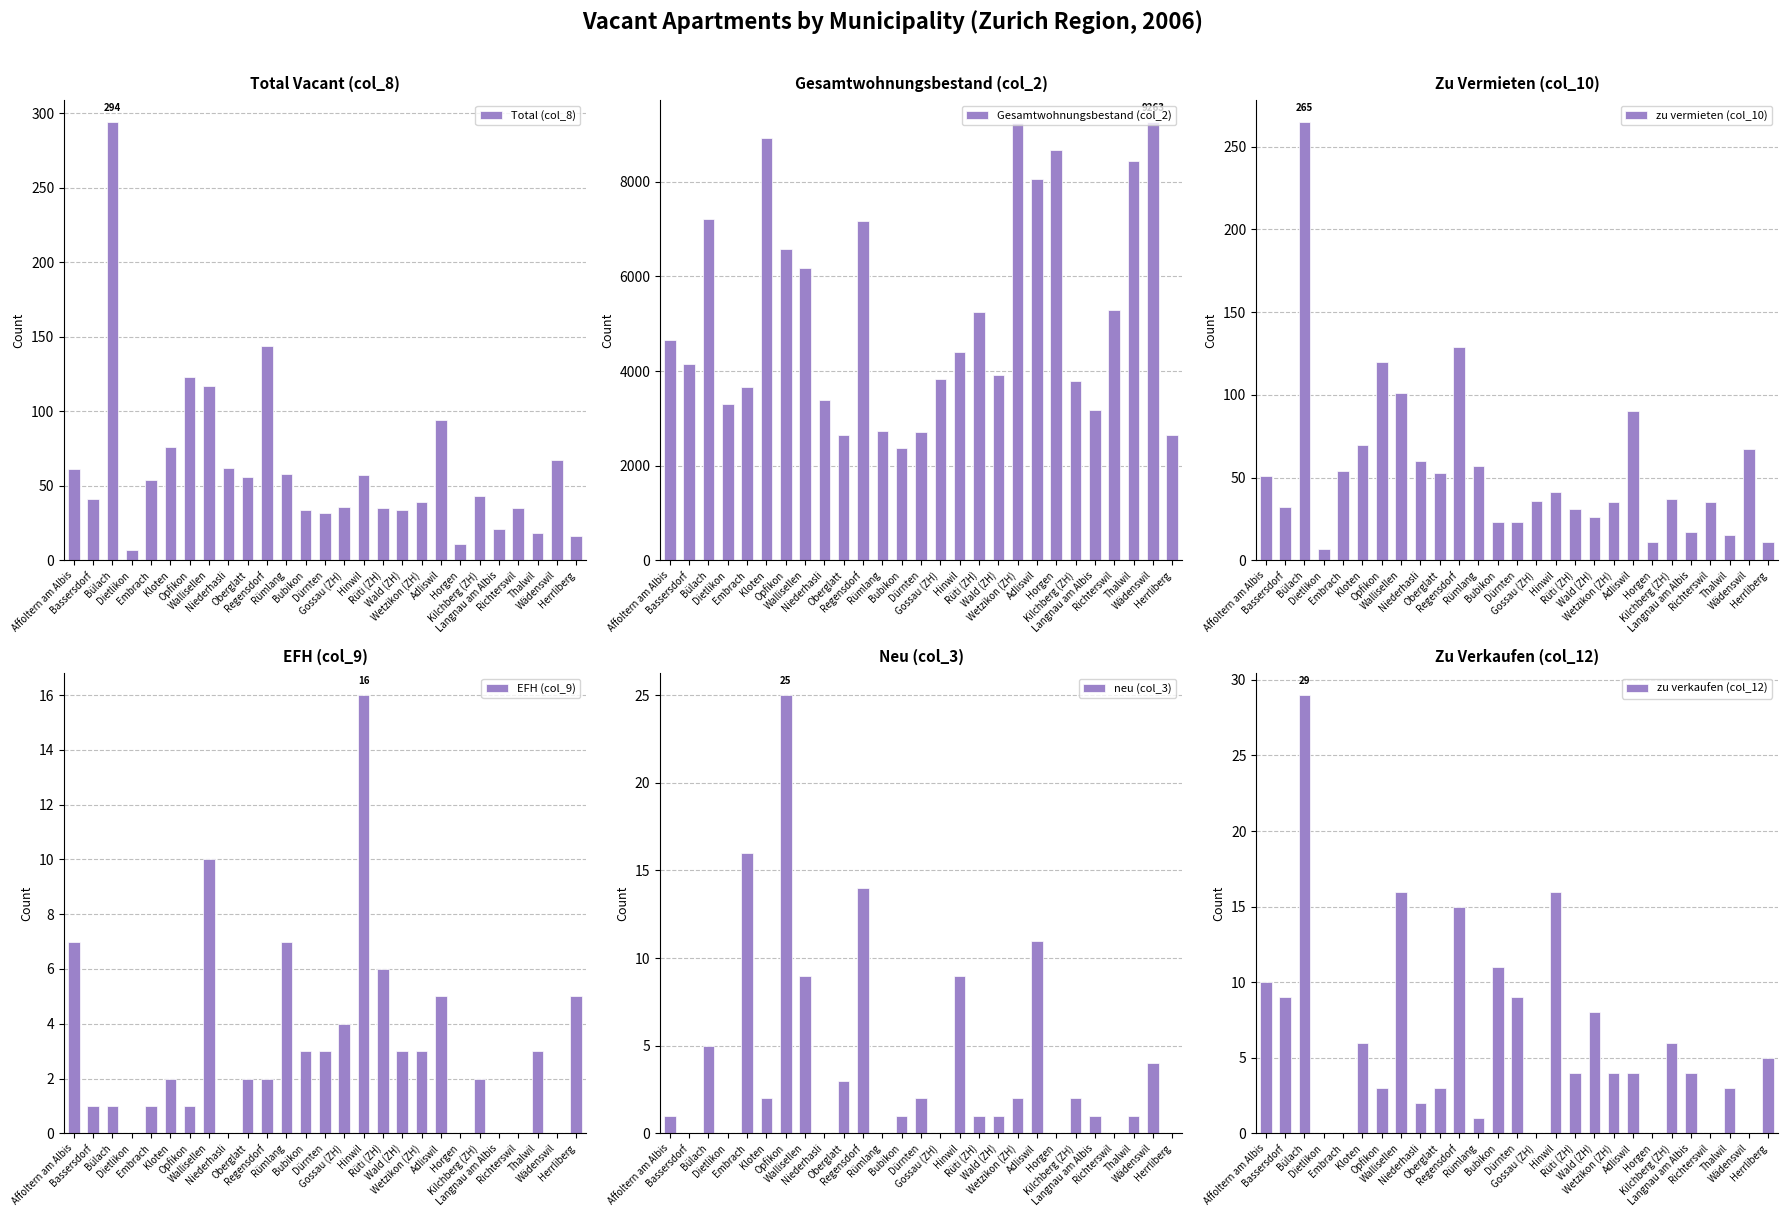

What is the difference between the second highest and minimum values in the EFH (col_9) series?

10